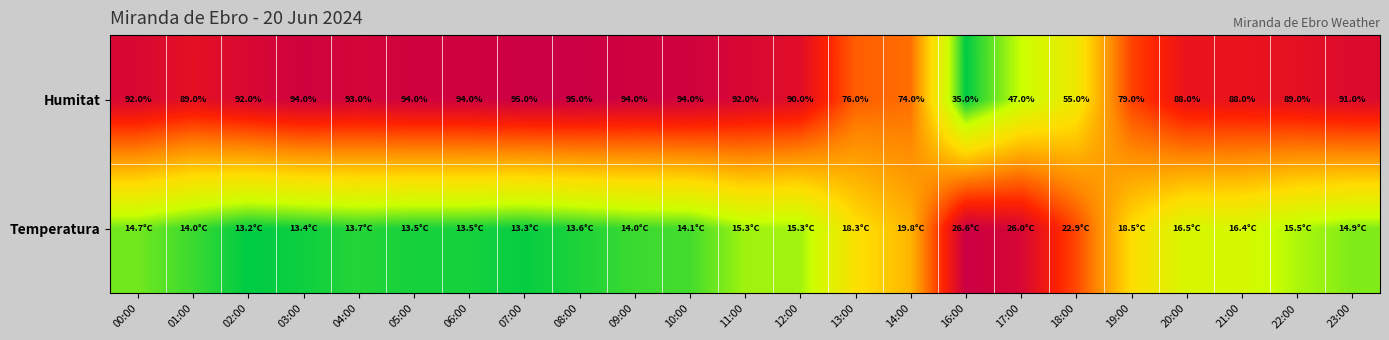

True or false: Humitat has a value of 1.0 at 14:00.

False